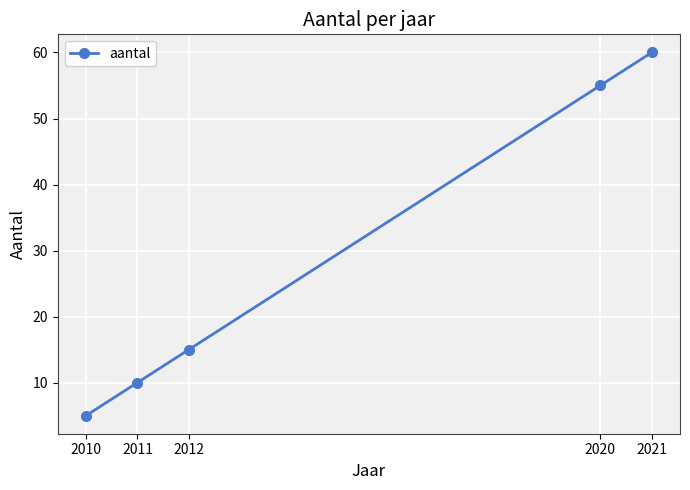

Is it true that the value at 2011 is 4?

False